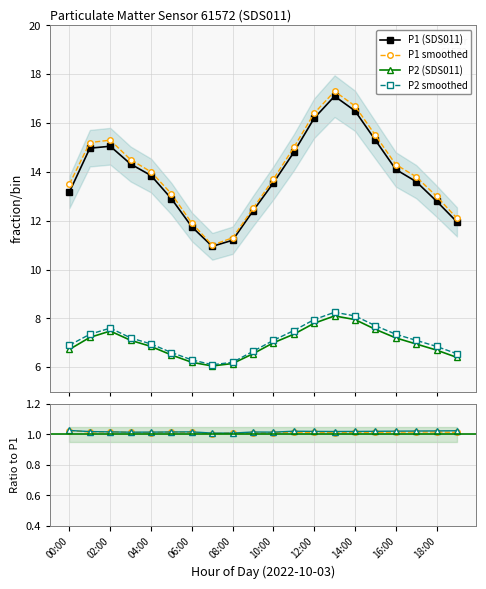

Which series has the largest total across all categories?

P1 smoothed